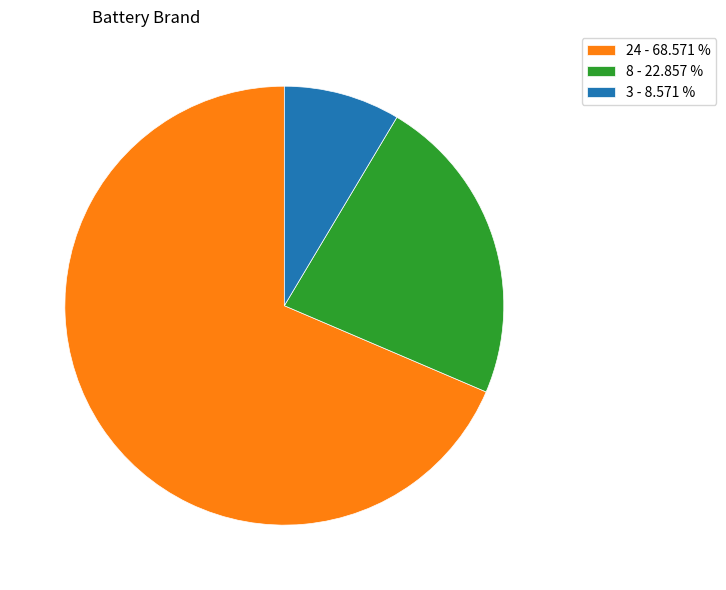

Rank the categories by value from highest to lowest.

24 - 68.571 %, 8 - 22.857 %, 3 - 8.571 %